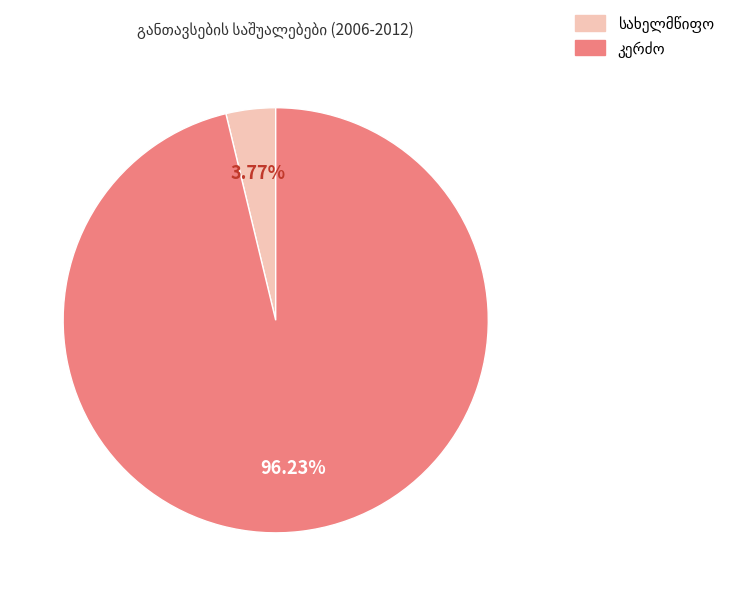

Is there a majority slice in this chart?

Yes